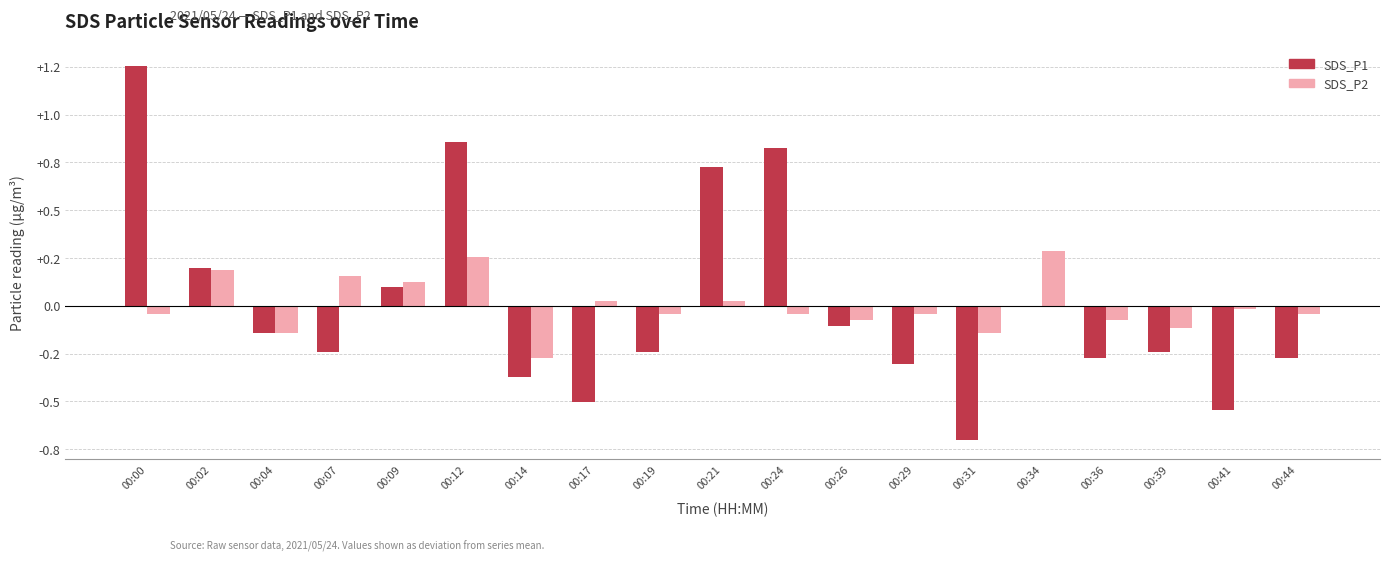

What are all the series names shown in the legend?

SDS_P1, SDS_P2